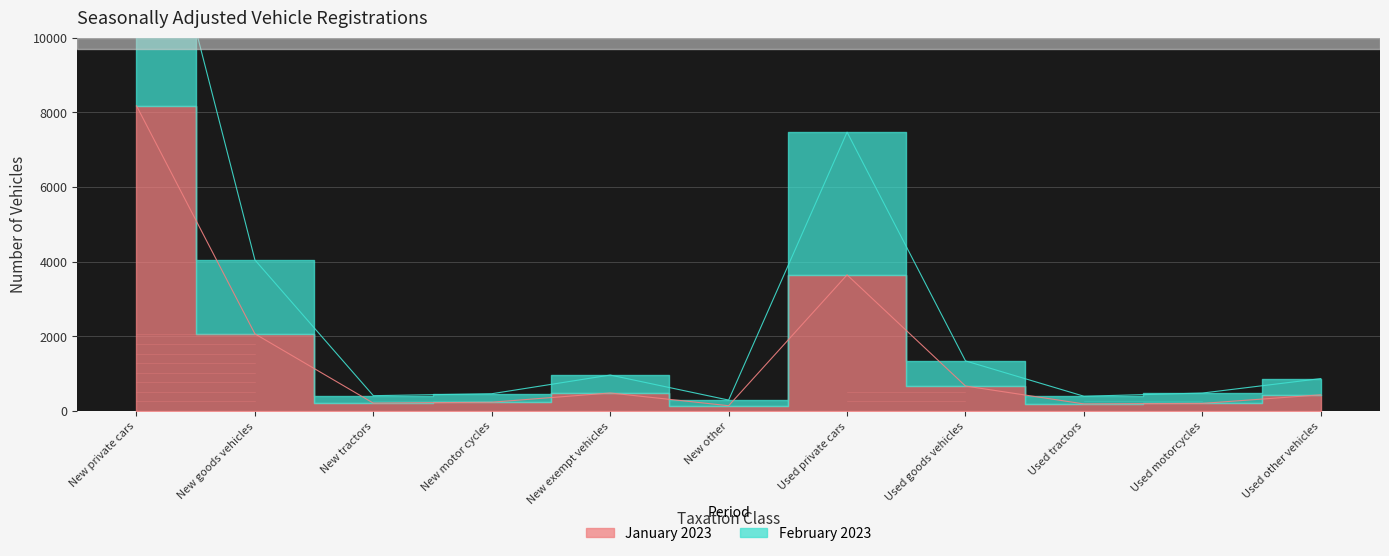

True or false: February 2023 has a value of 663 at New exempt vehicles.

False